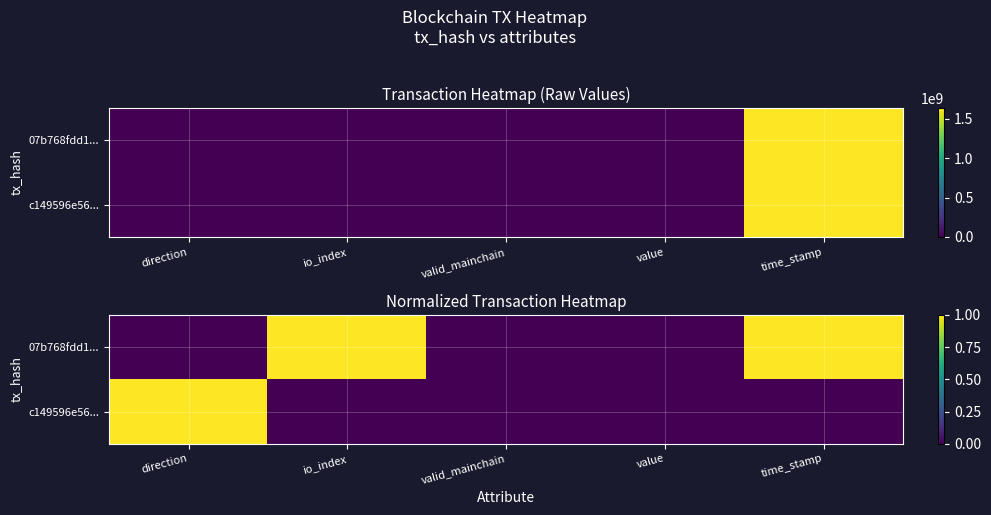

What is the maximum value for c149596e56...?

1